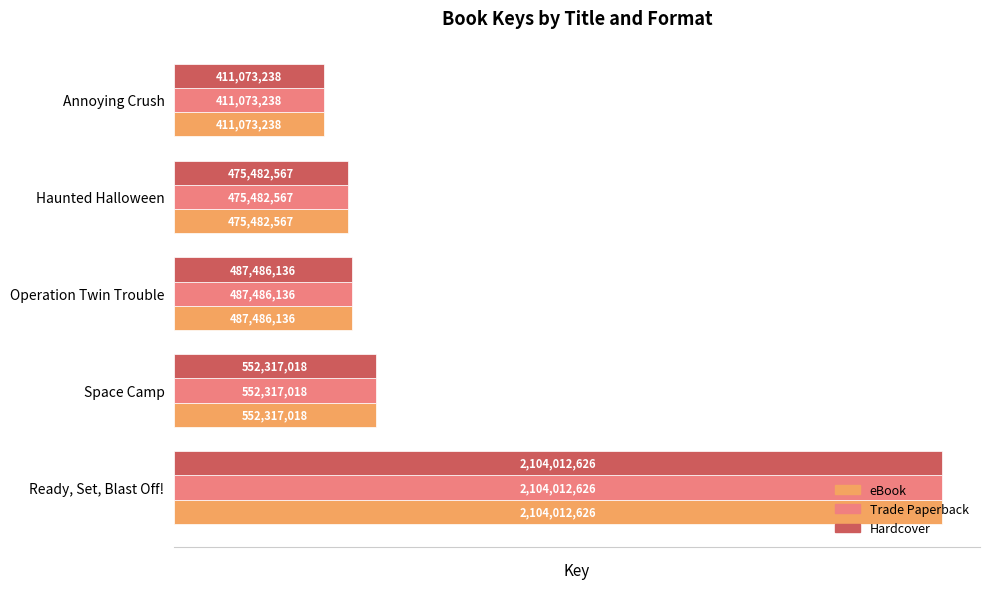

Is the value of eBook at Operation Twin Trouble greater than the value of Trade Paperback at Annoying Crush?

Yes